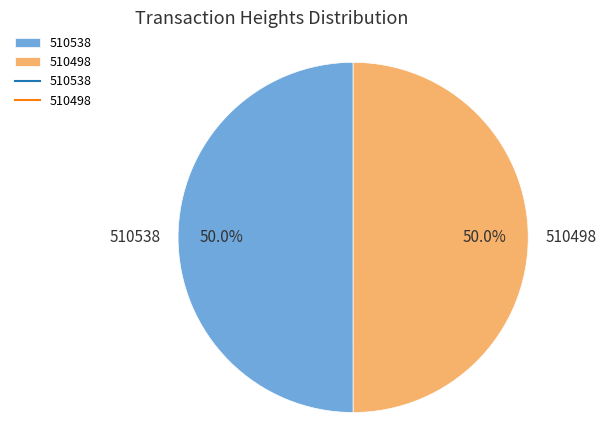

Approximately how many times larger is the value at 510538 compared to 510498?

1.0